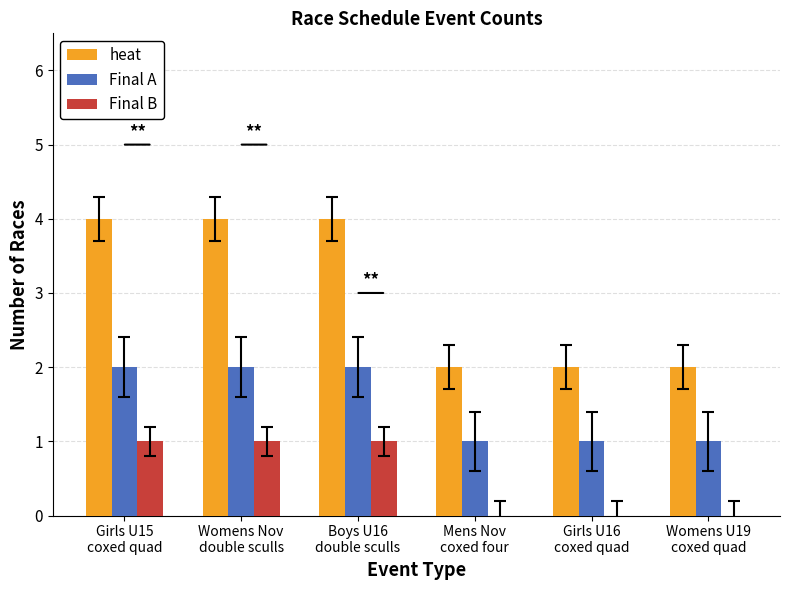

What is the greatest value displayed?

4